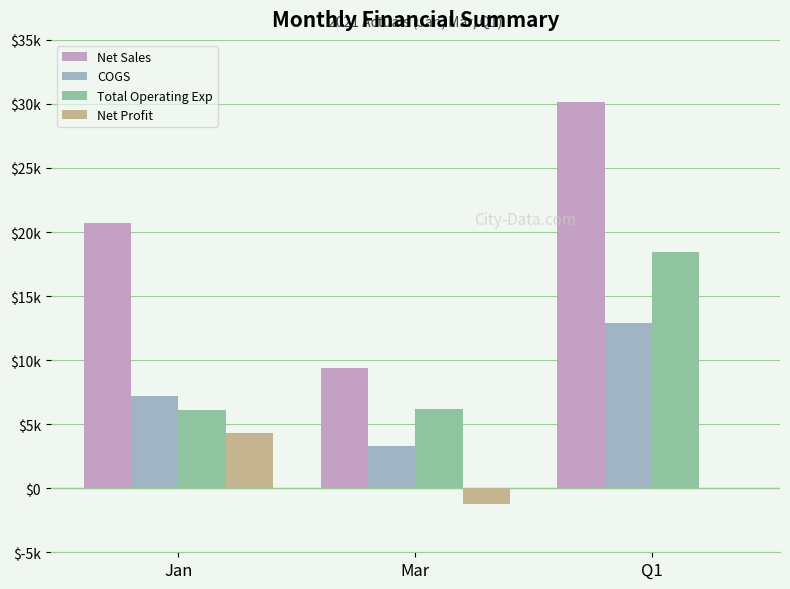

What is the value of the Total Operating Exp bar at the 3rd from the left?

18440.0